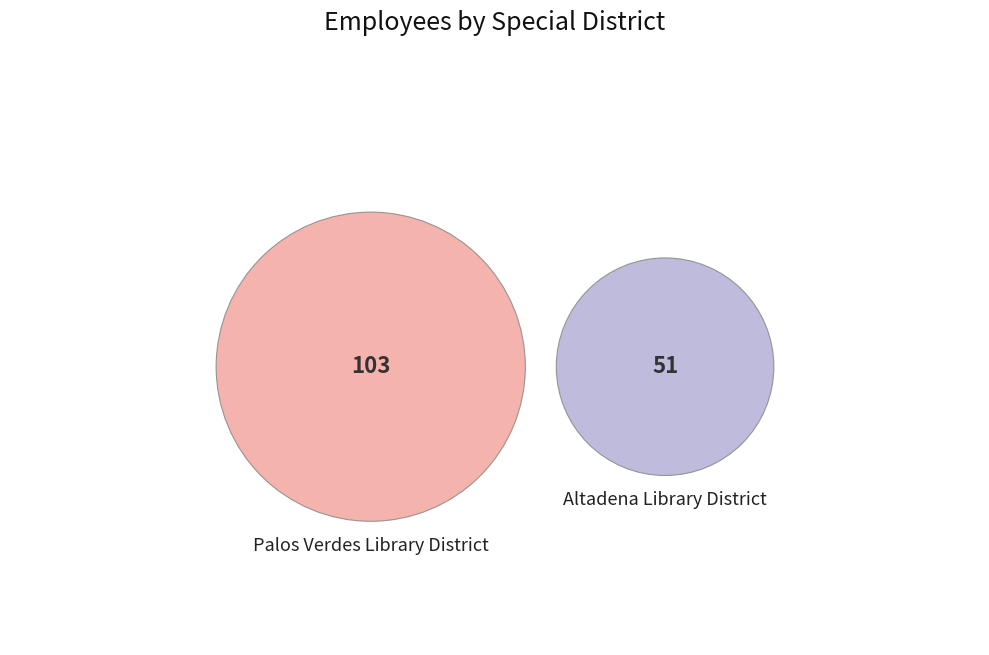

What is the ratio of the value at Altadena Library District to the value at Palos Verdes Library District?

0.5